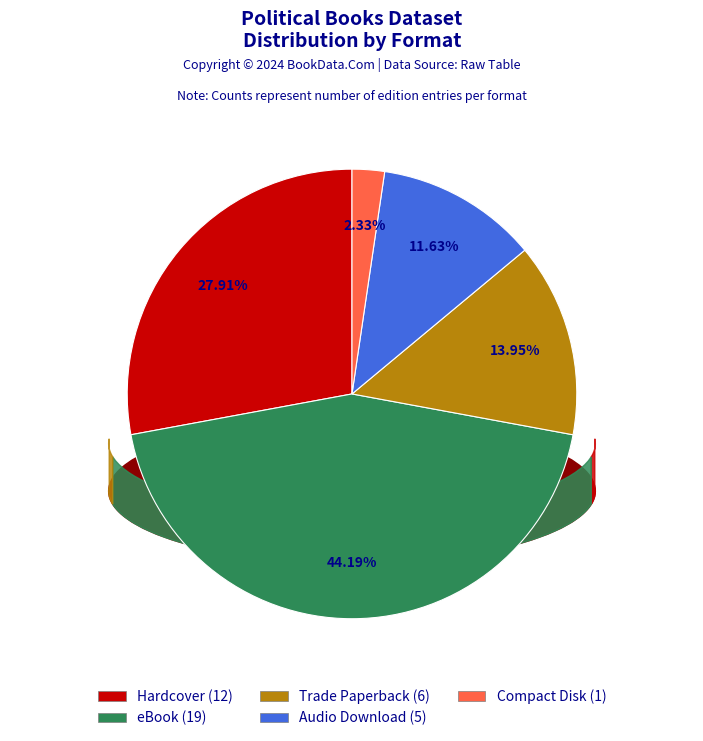

What percentage is NOT represented by eBook?

55.8%